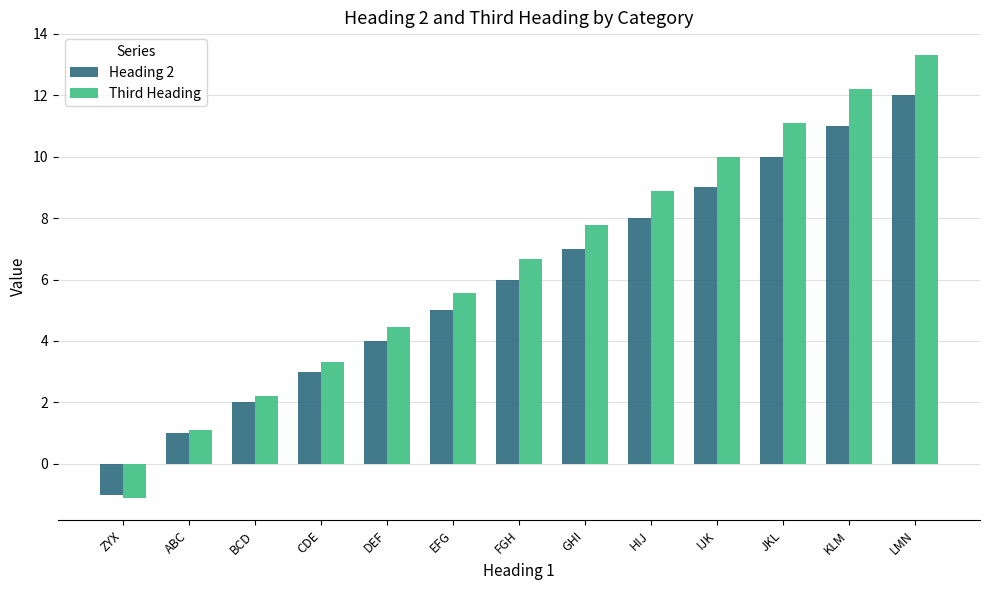

True or false: Heading 2 has a value of 7.0 at GHI.

True